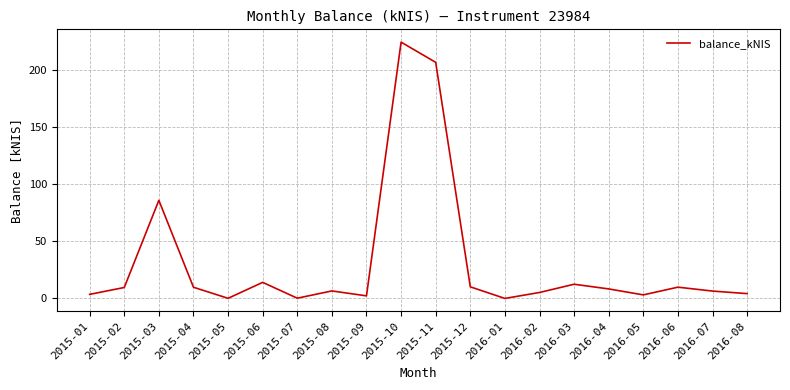

The chart shows a value of 224.7 at 2015-10. True or false?

True